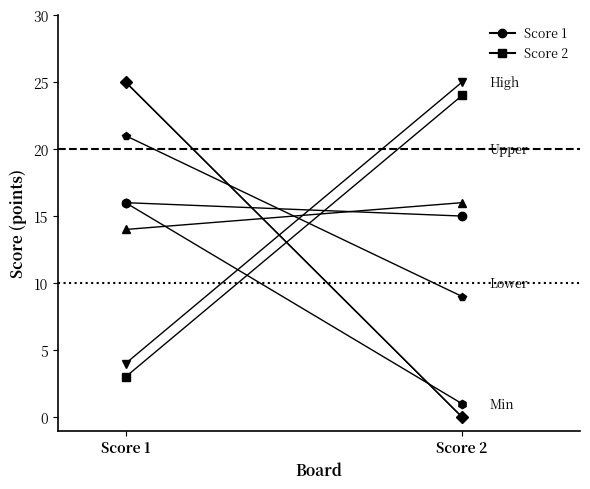

At 3, list the series in order from smallest to largest.

Score 1, Score 2